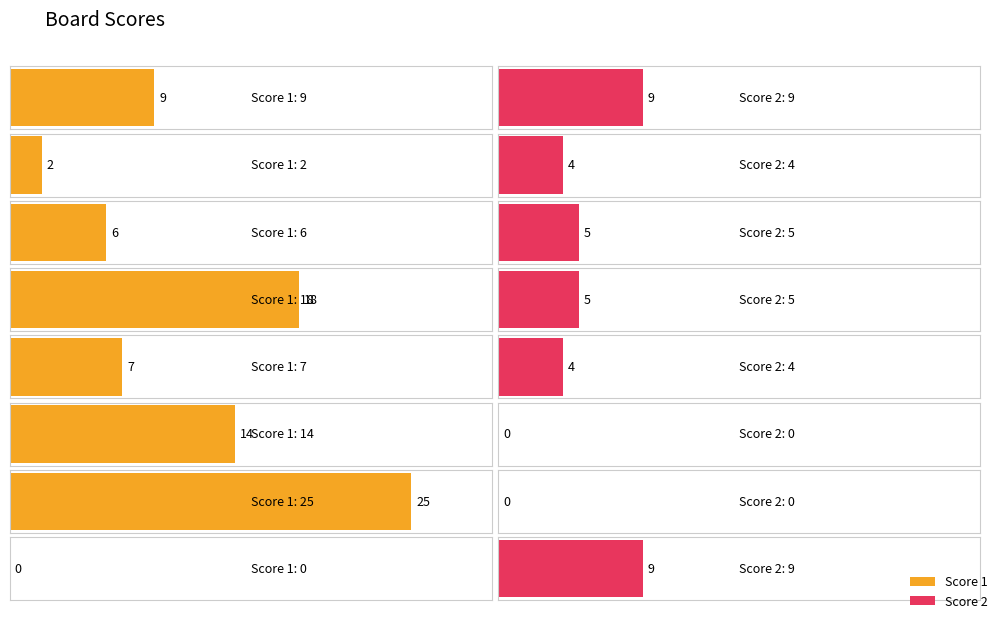

Count the Score 2 values in the range 4 to 9.

6